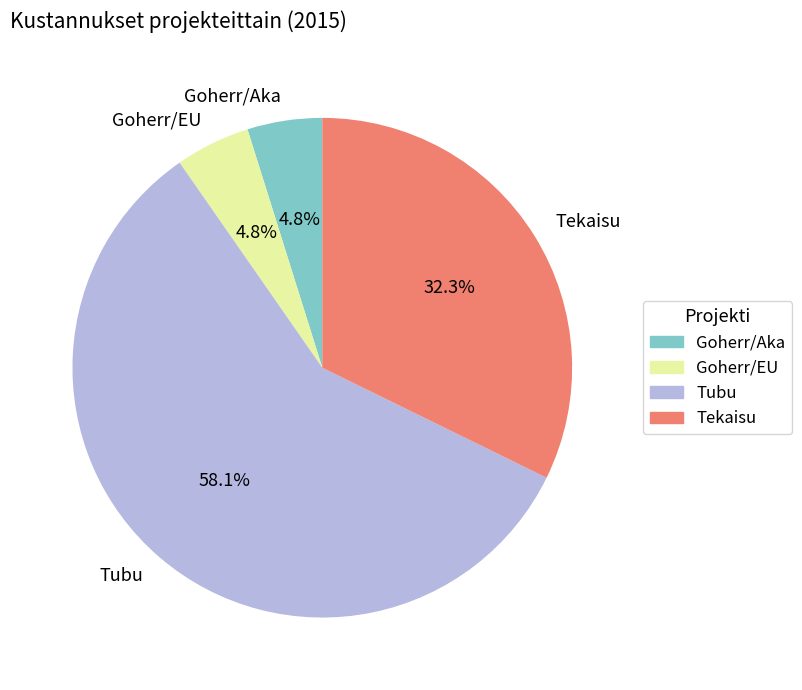

Count the number of slices in the pie.

4